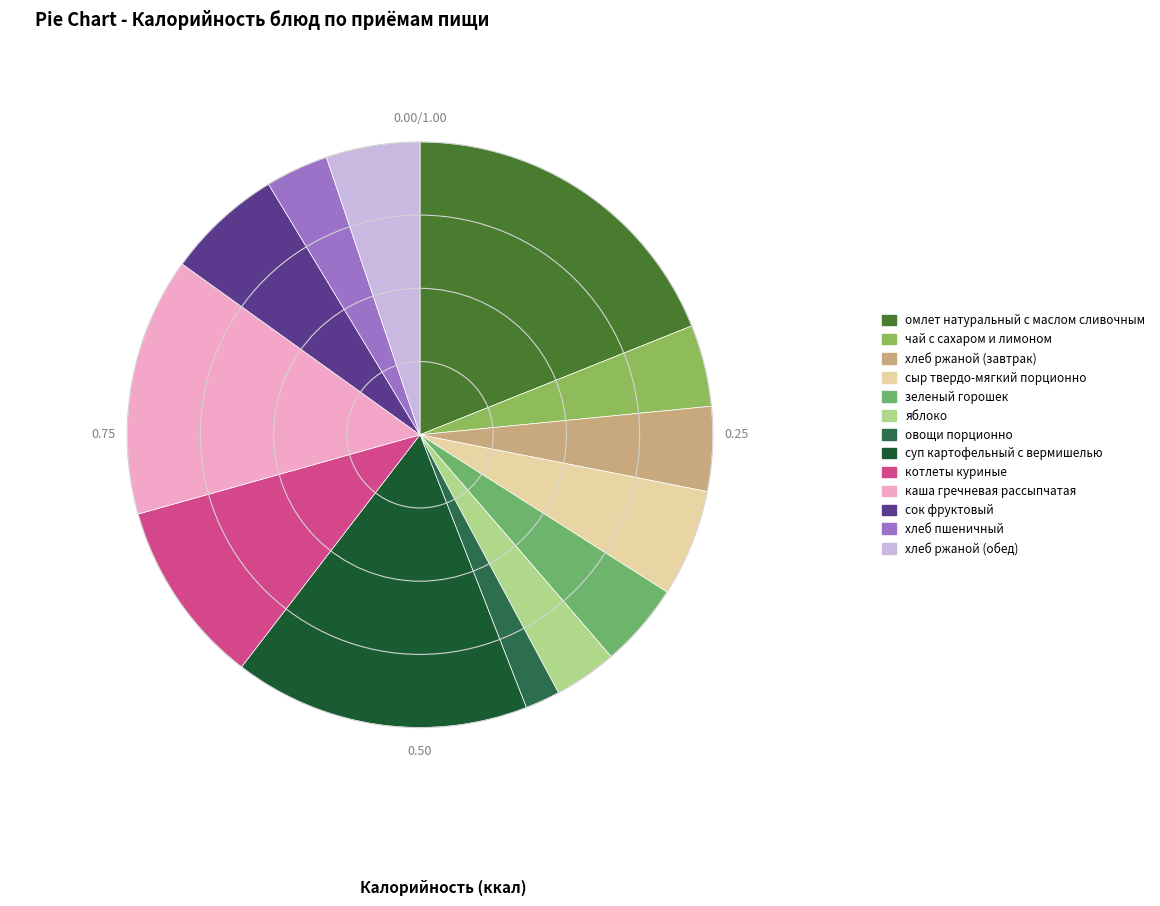

The суп картофельный с вермишелью slice represents 16% of the pie. True or false?

True